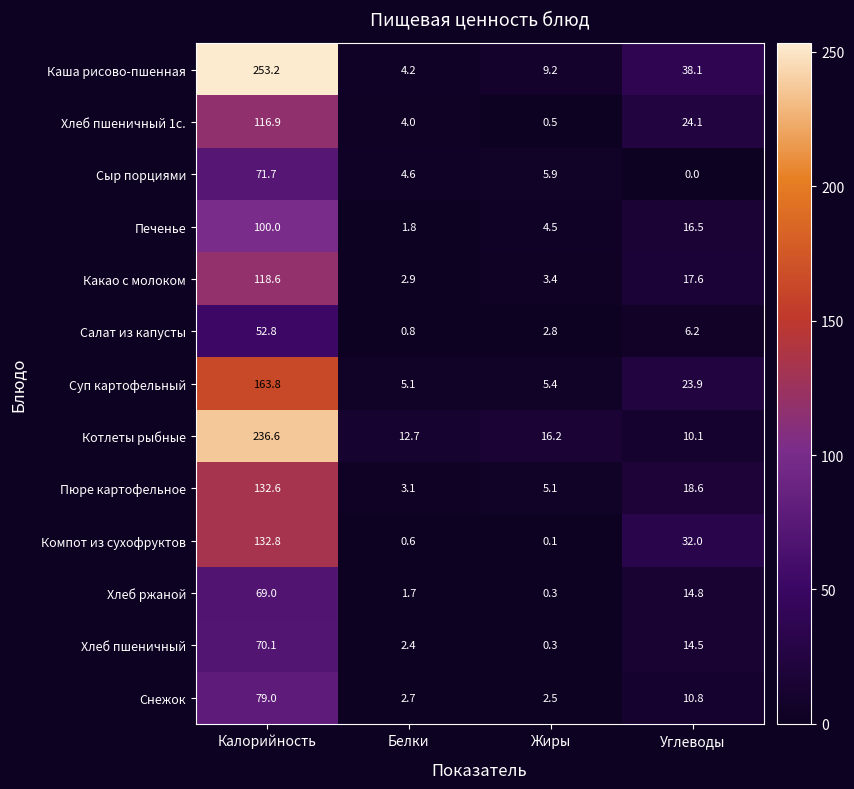

What is the spread (max minus min) of values at Белки?

12.1